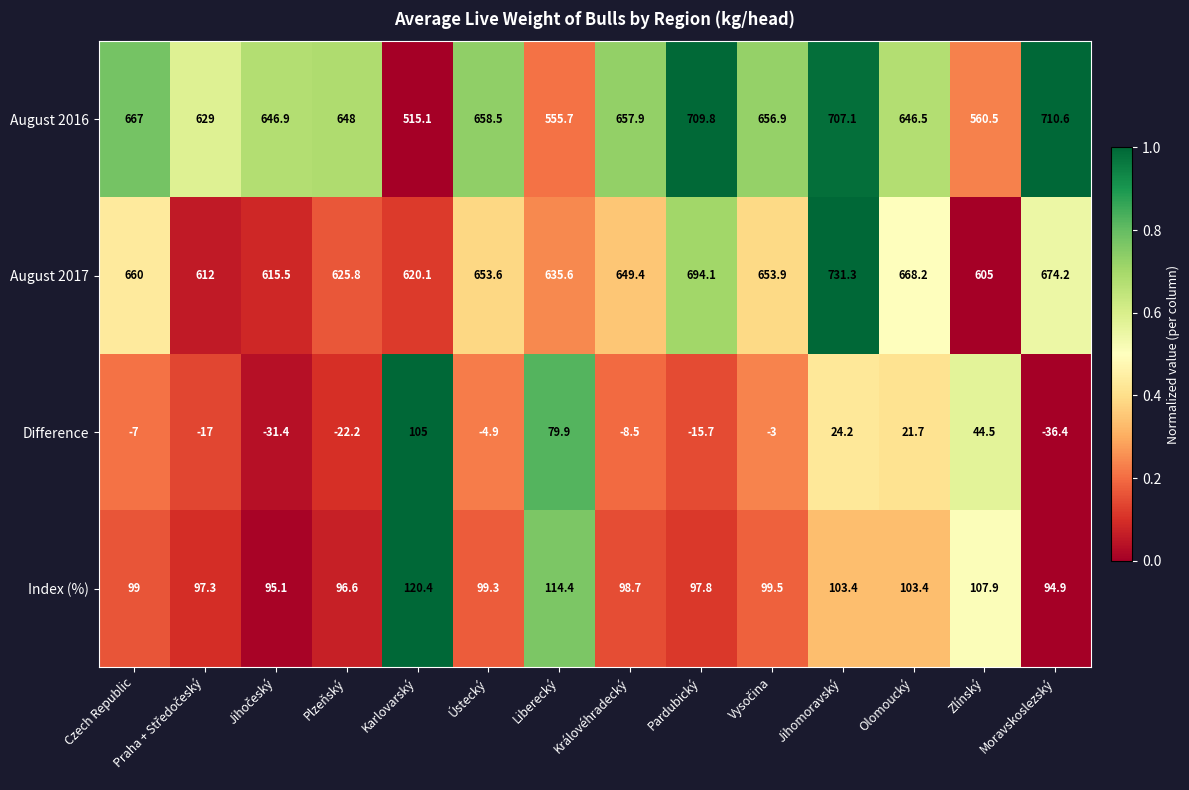

What is the highest value of the Difference series?

105.0